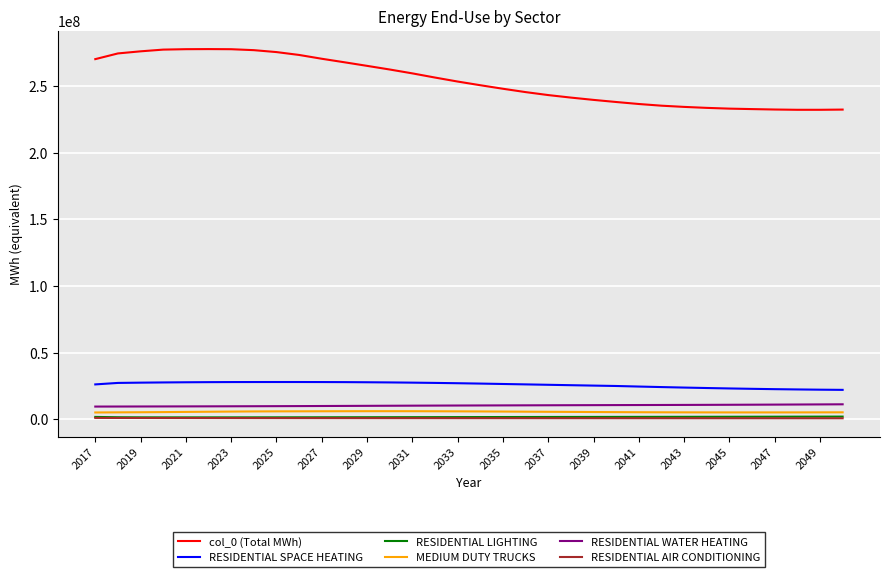

What are all the series names shown in the legend?

col_0 (Total MWh), RESIDENTIAL SPACE HEATING, RESIDENTIAL LIGHTING, MEDIUM DUTY TRUCKS, RESIDENTIAL WATER HEATING, RESIDENTIAL AIR CONDITIONING